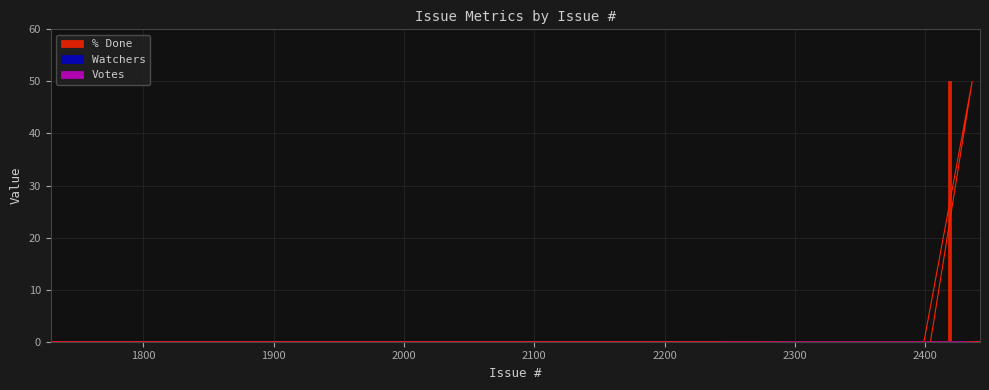

True or false: % Done and Watchers intersect in this chart.

False